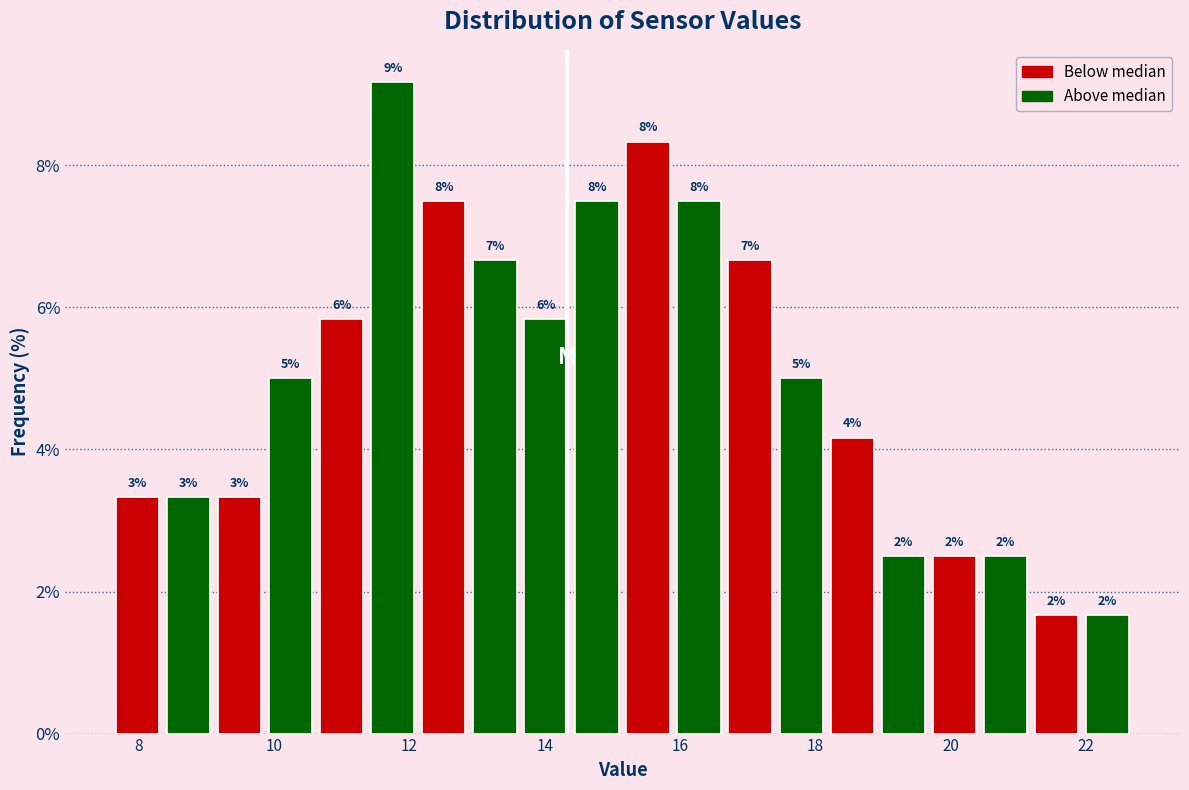

Around what value on the x-axis is the tallest bar? Give the approximate position of its centre, as read against the axis.

11.8